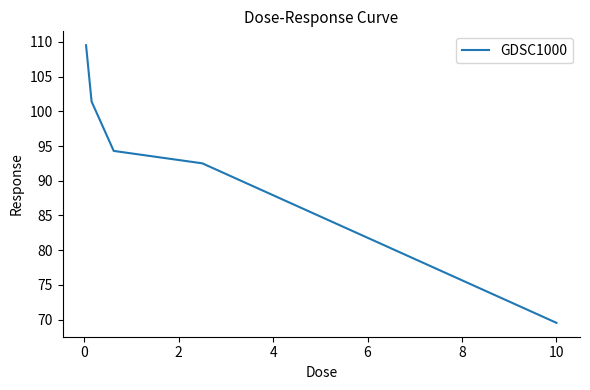

What is the difference between the second highest and minimum values?

31.9